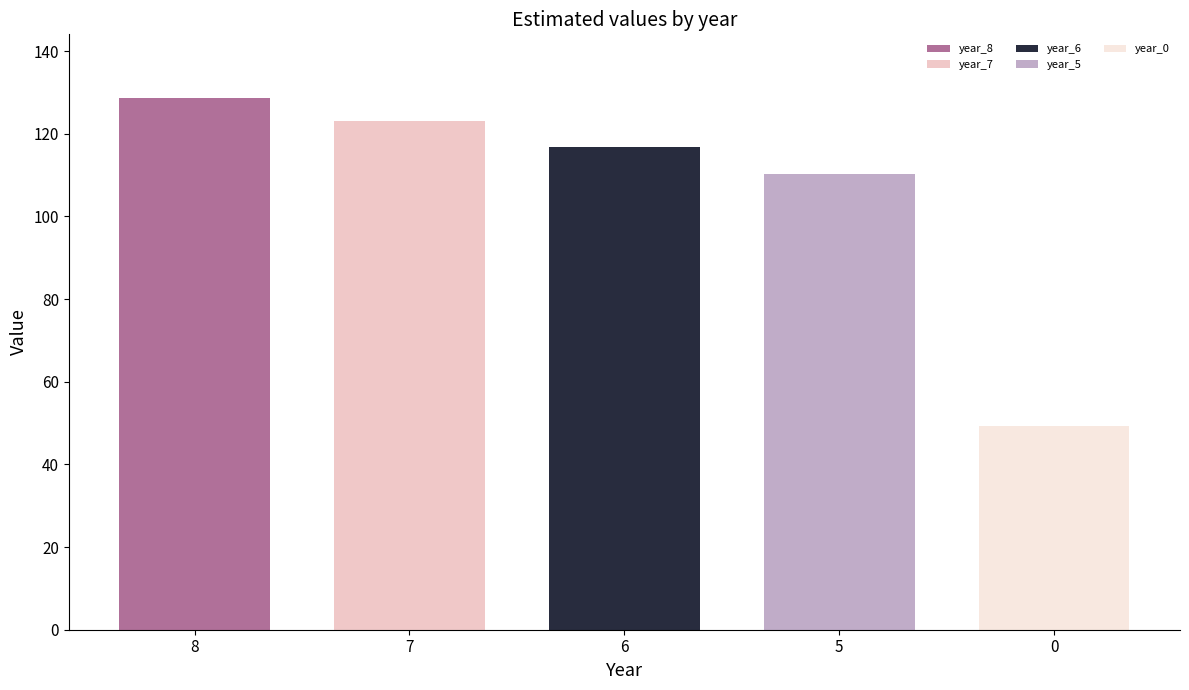

Rank the categories by value from highest to lowest.

8, 7, 6, 5, 0